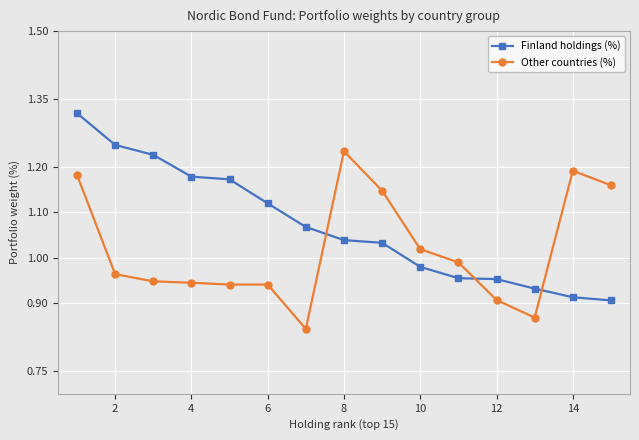

What is the sum of all Other countries (%) values?

15.3